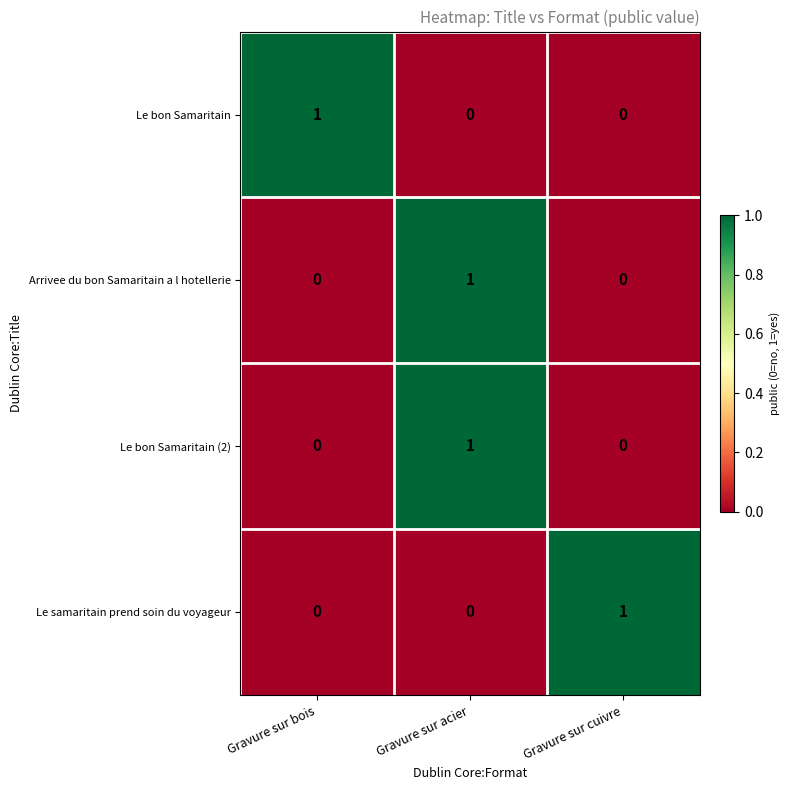

The Le bon Samaritain (2) series shows -1 at Gravure sur cuivre. True or false?

False